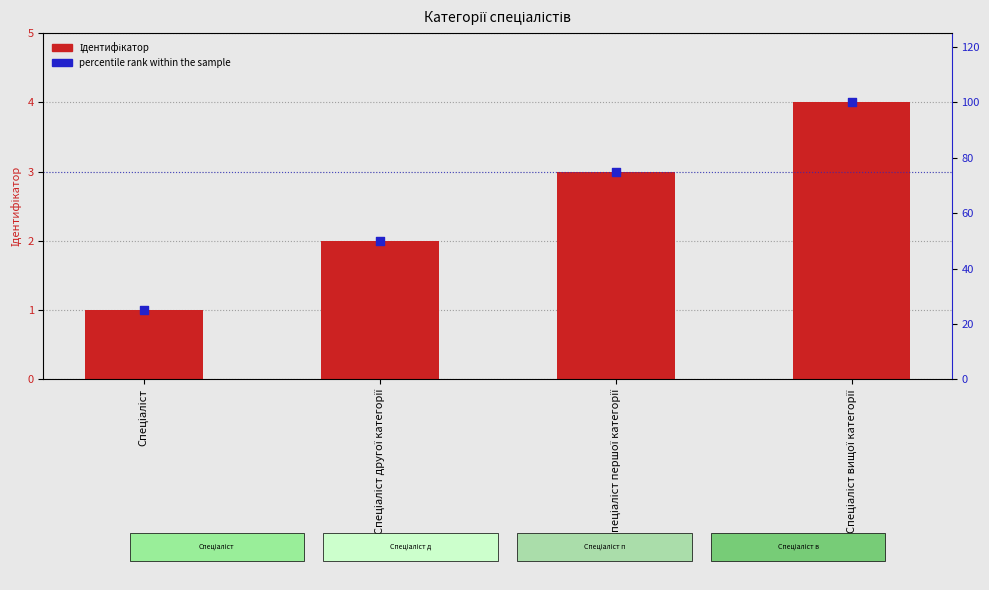

Which series has the largest total across all categories?

percentile rank within the sample